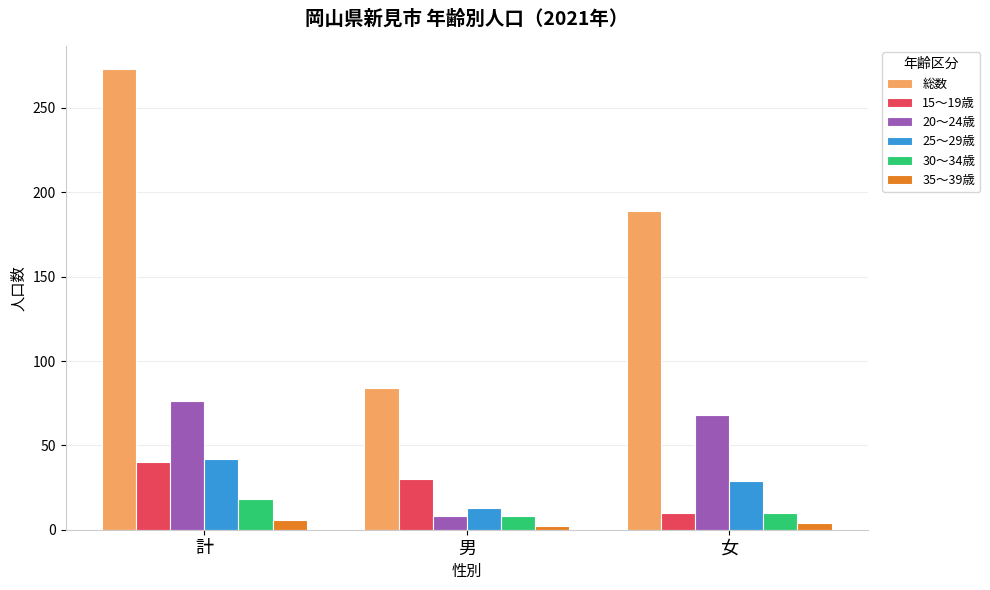

Between 男 and 女, which series saw the biggest shift?

総数